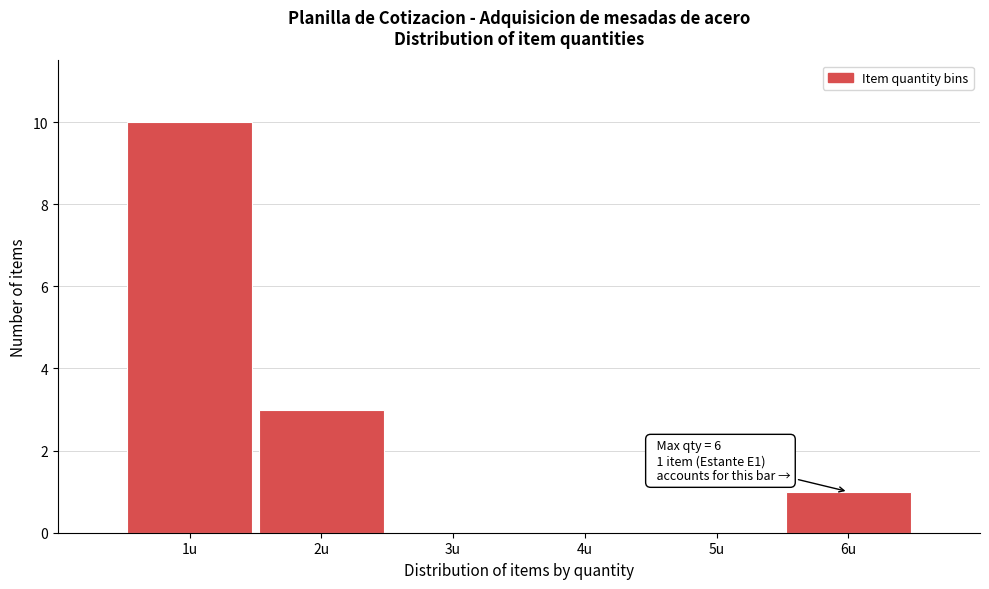

Which range on the x-axis has the tallest bar?

0.5 to 1.5